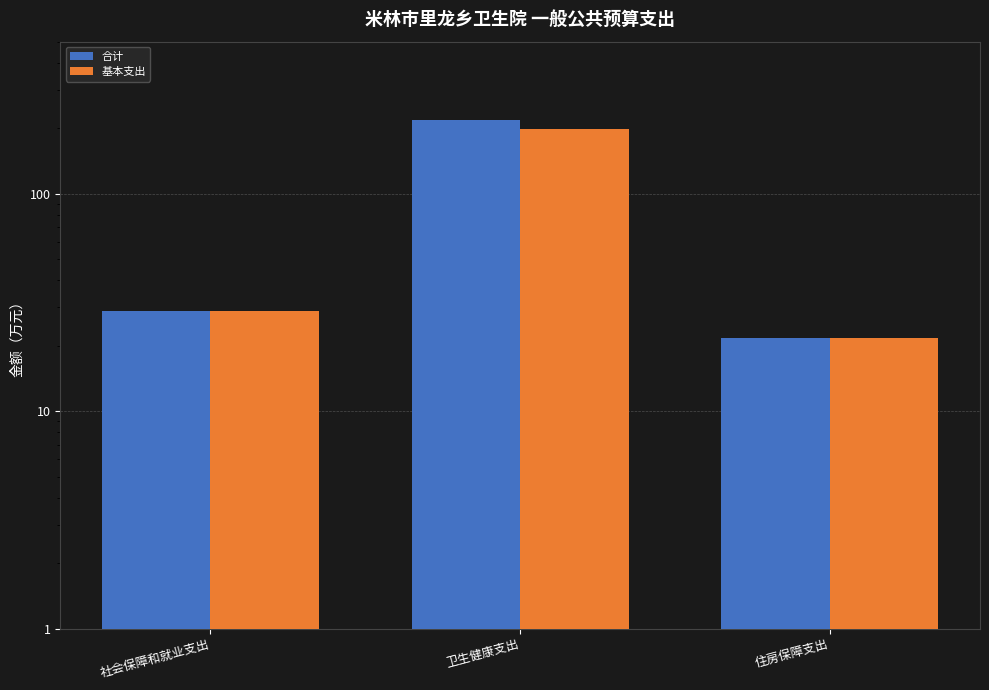

At how many categories does at least one series exceed 205?

1